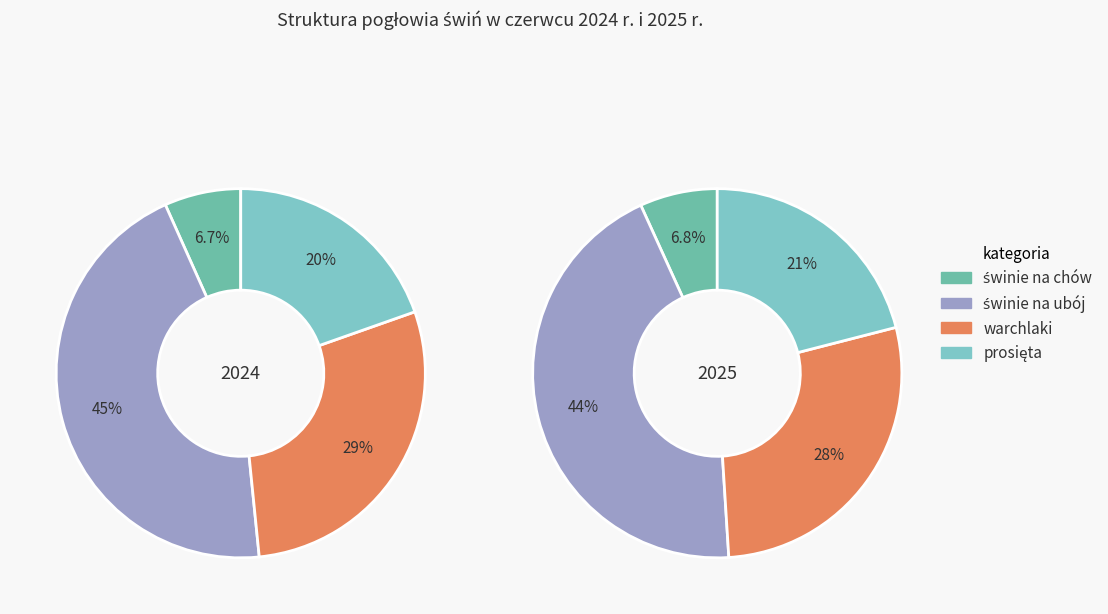

How many segments does this pie chart have?

4